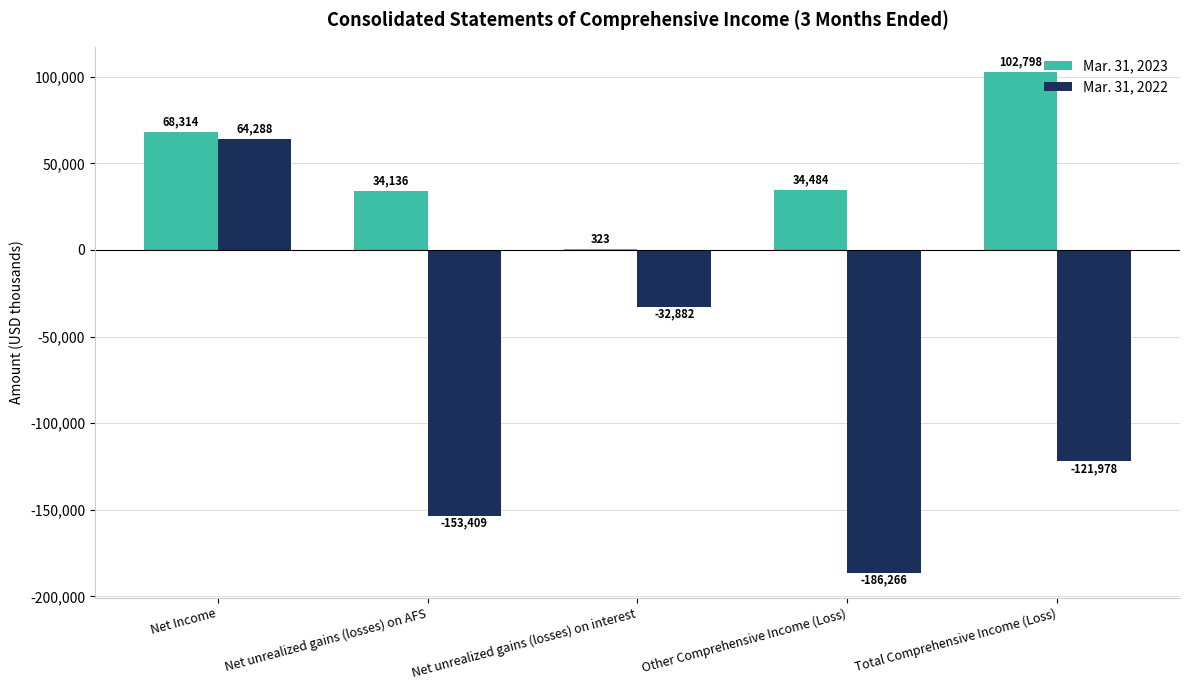

Which series has the largest total across all categories?

Mar. 31, 2023